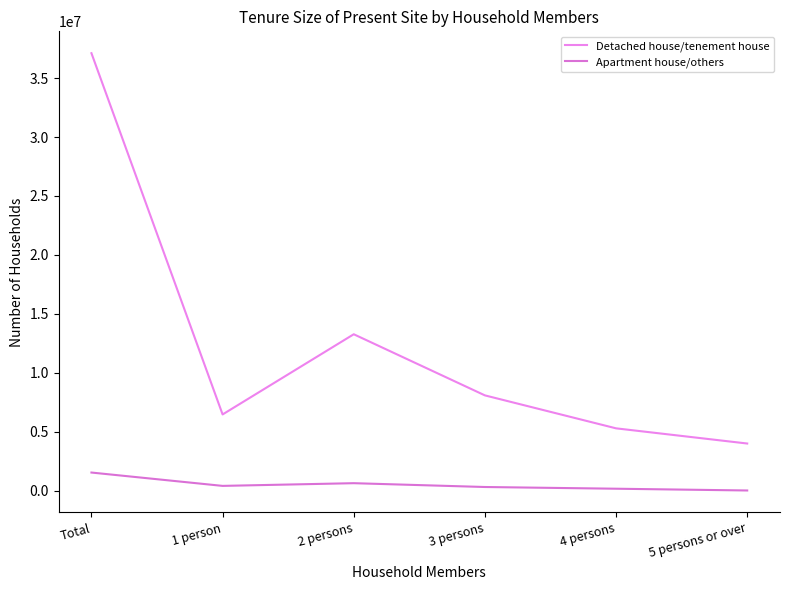

True or false: Detached house/tenement house and Apartment house/others intersect in this chart.

False